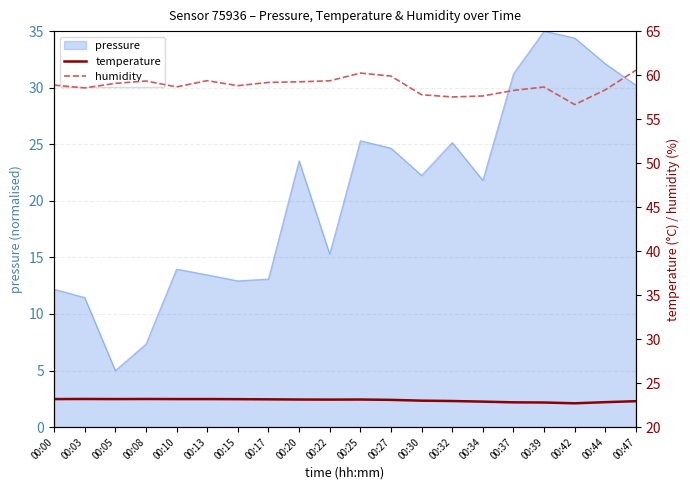

What is the difference between the maximum and minimum values in the humidity series?

3.9